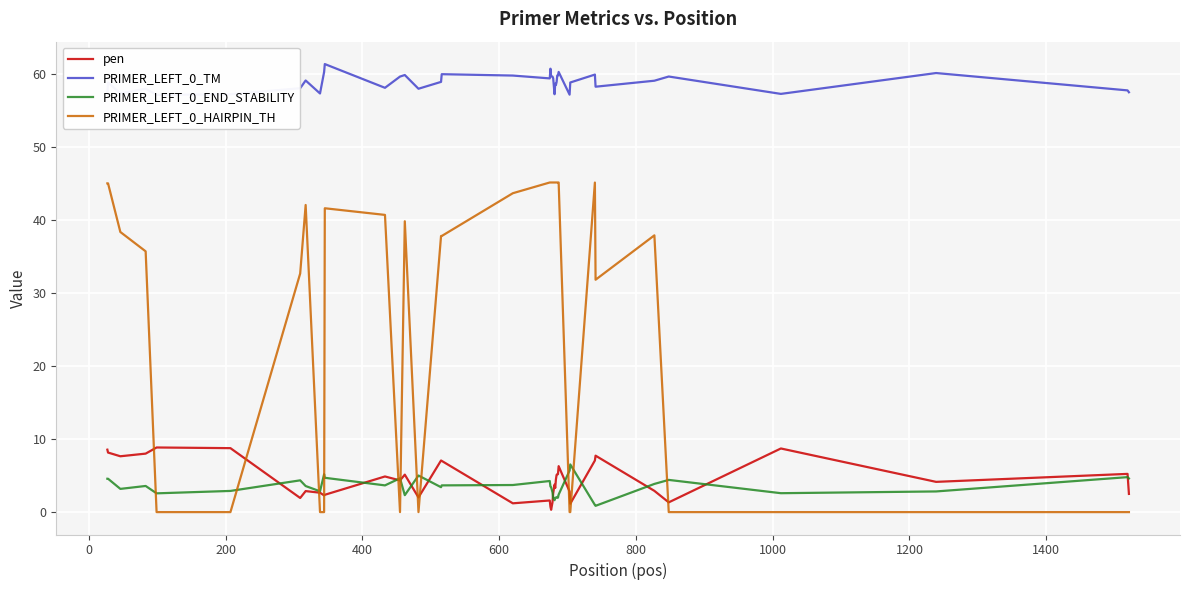

What is the maximum value for PRIMER_LEFT_0_END_STABILITY?

6.5